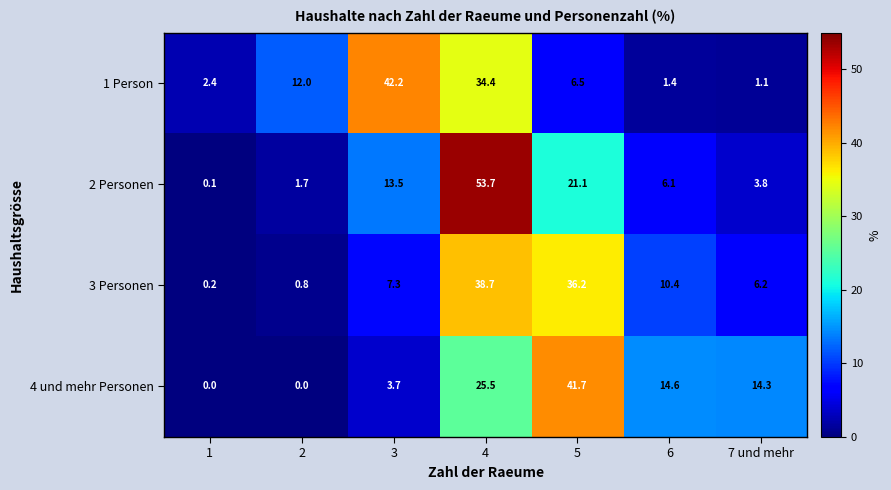

What is the difference between the maximum and second lowest values in the 1 Person series?

40.8